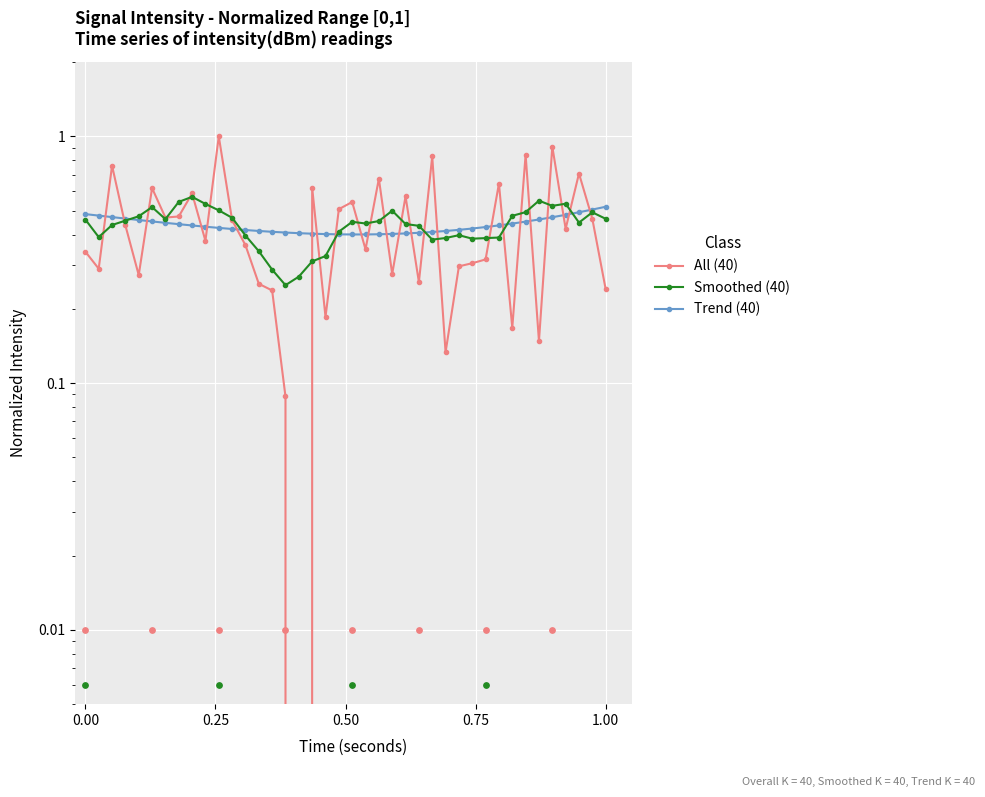

At how many categories does at least one series exceed 0?

40